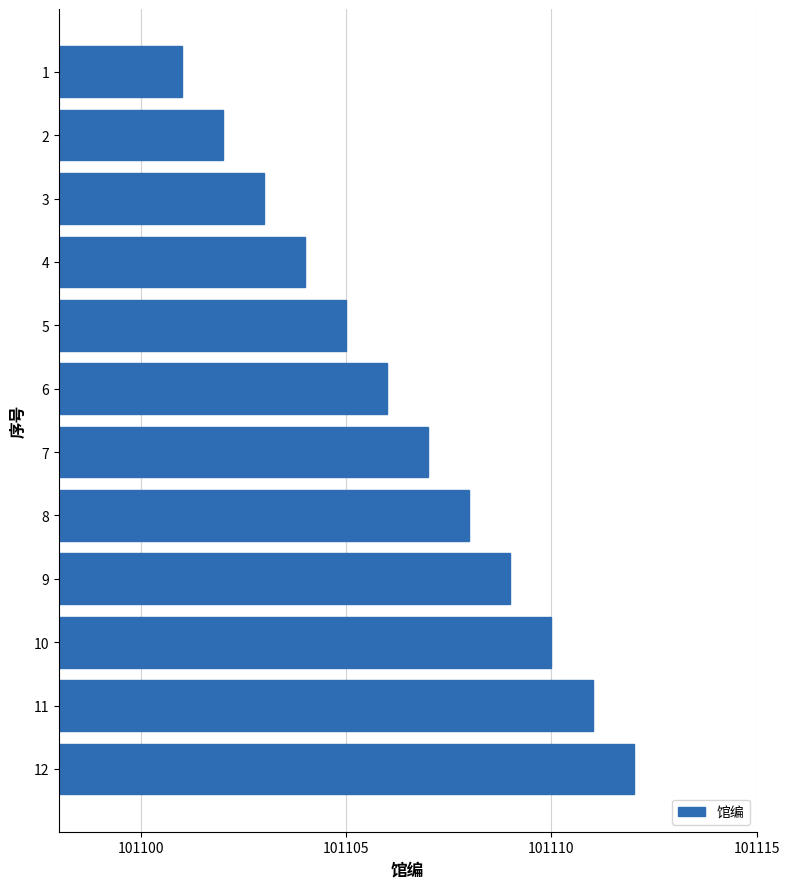

Rank the categories by value from highest to lowest.

12, 11, 10, 9, 8, 7, 6, 5, 4, 3, 2, 1